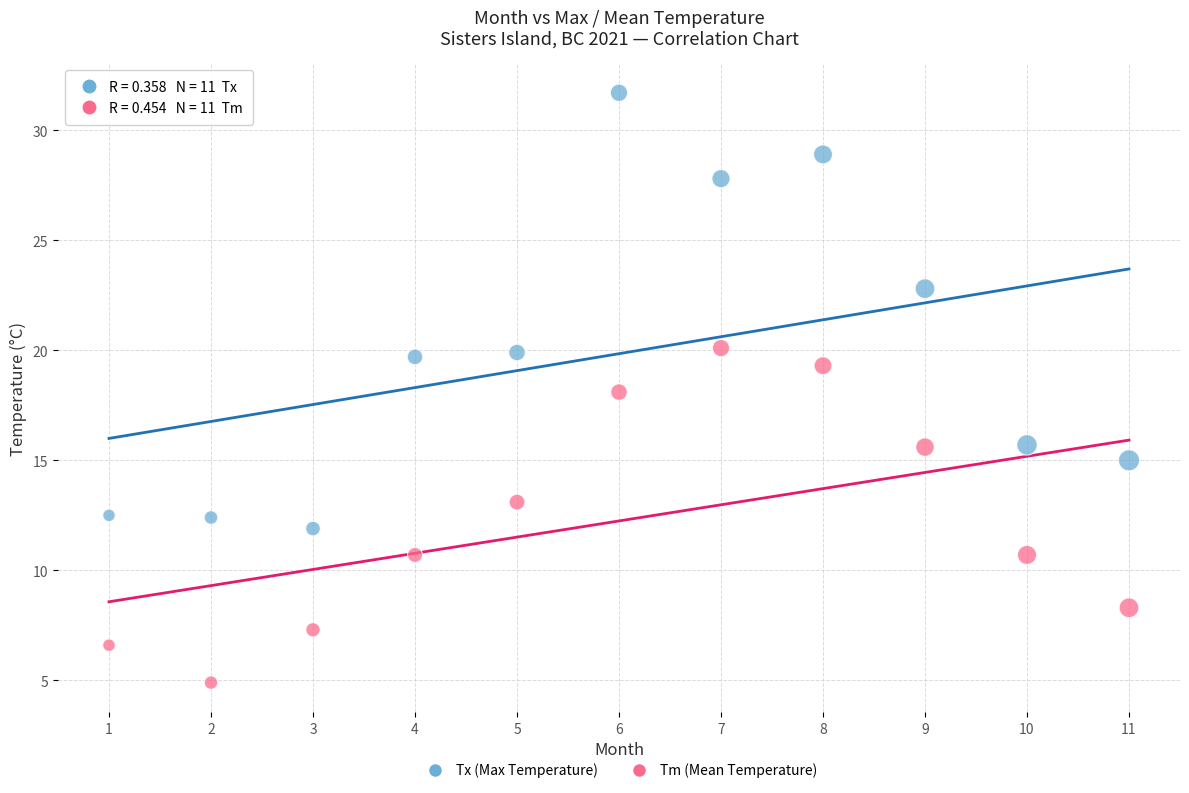

Across all data points, what is the range of X values (max minus min)?

10.0